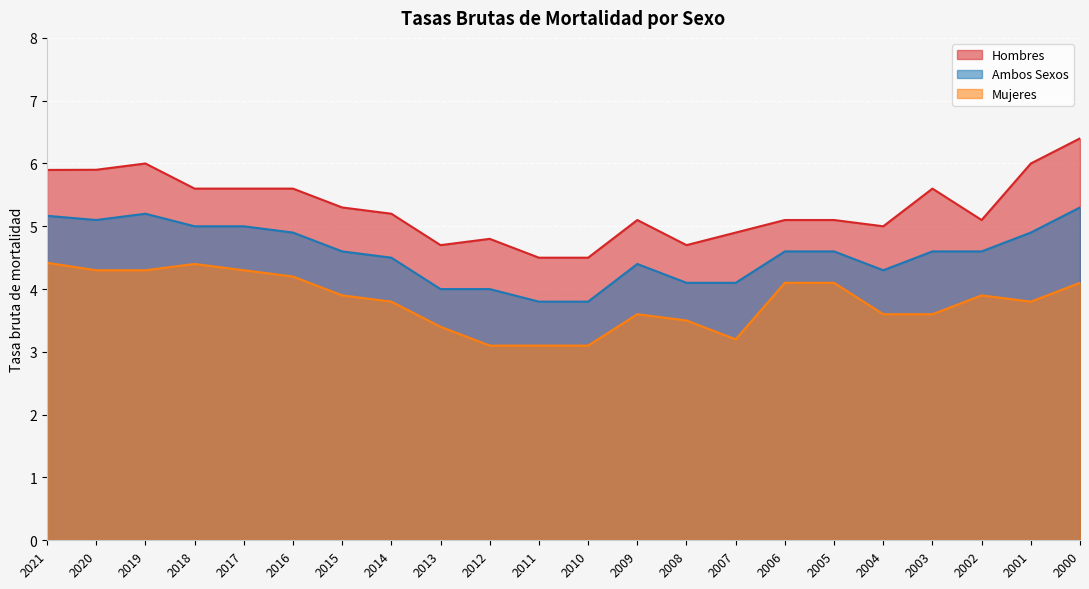

What is the greatest value displayed?

6.4